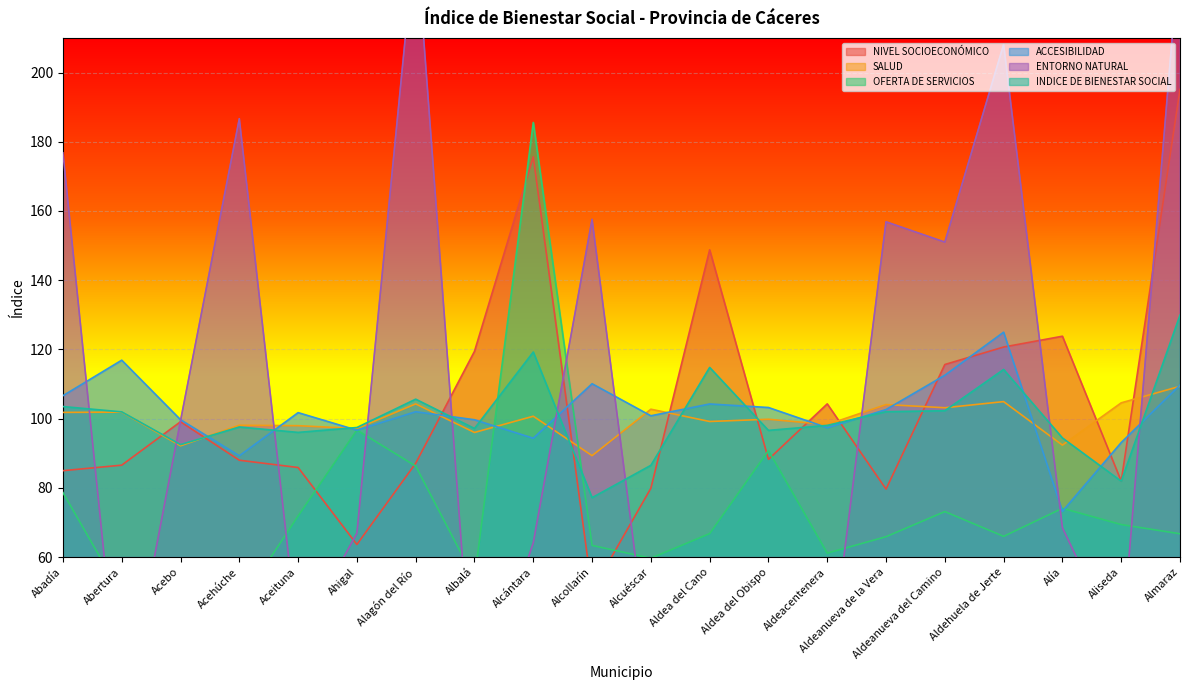

What is the difference between the highest and lowest values at Aldehuela de Jerte?

142.1